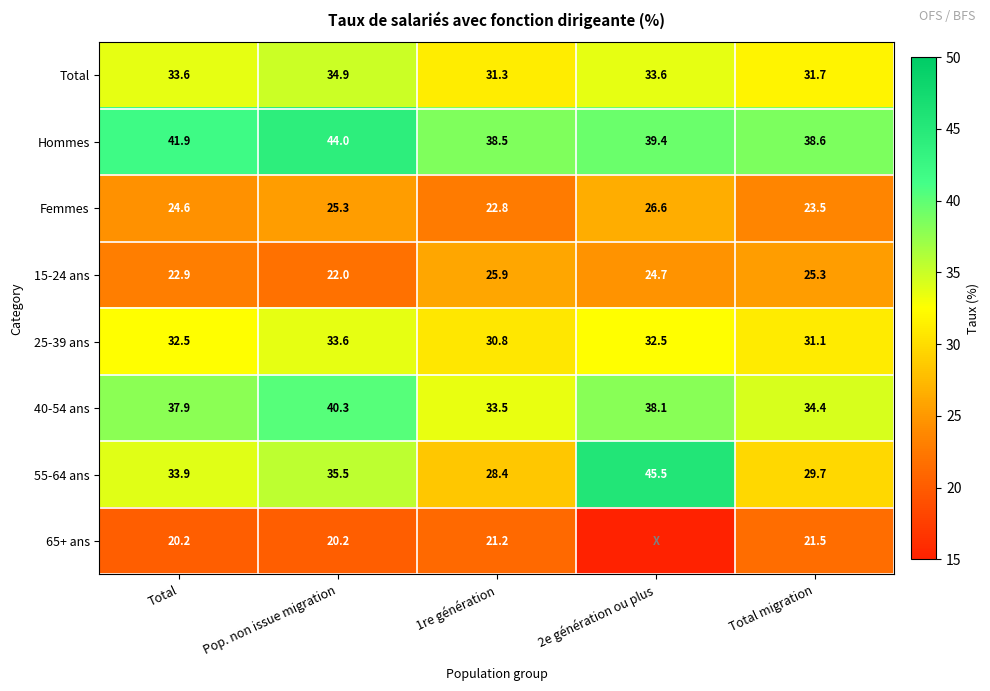

At which category is the sum across all series the highest?

Pop. non issue migration